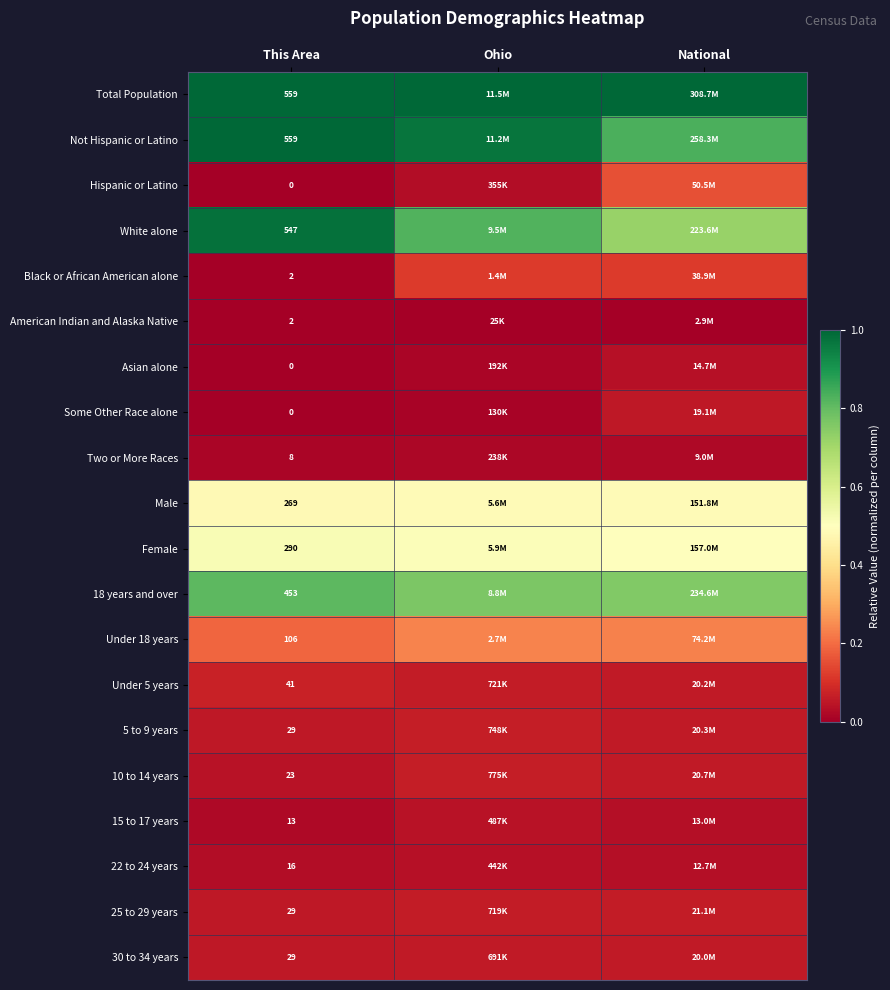

Is the value of Hispanic or Latino at This Area greater than the value of Female at This Area?

No